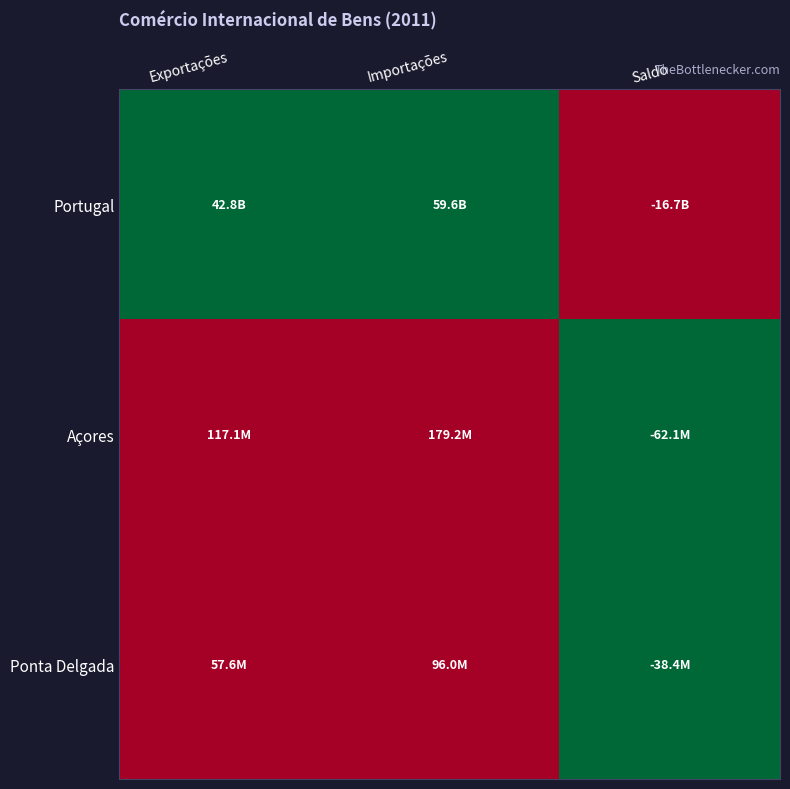

Which has a higher value, Saldo or Importações?

Importações